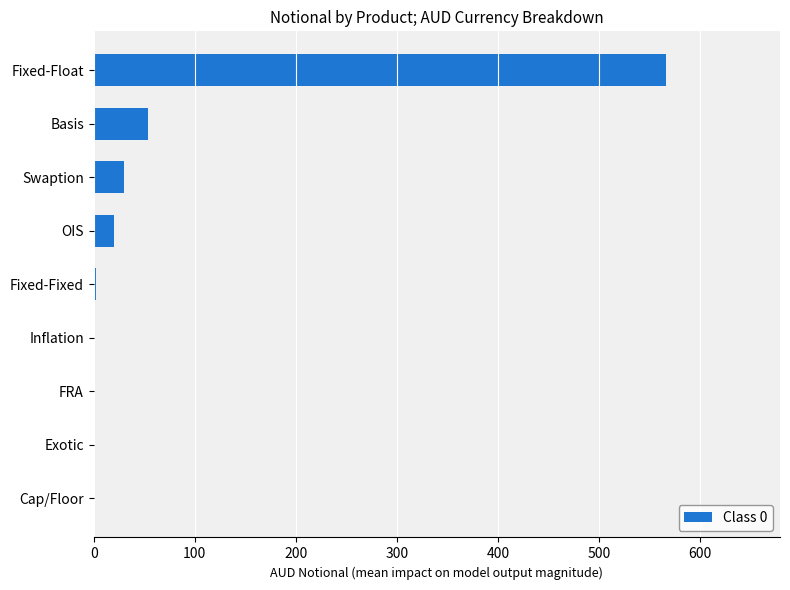

Are the bars horizontal?

Yes